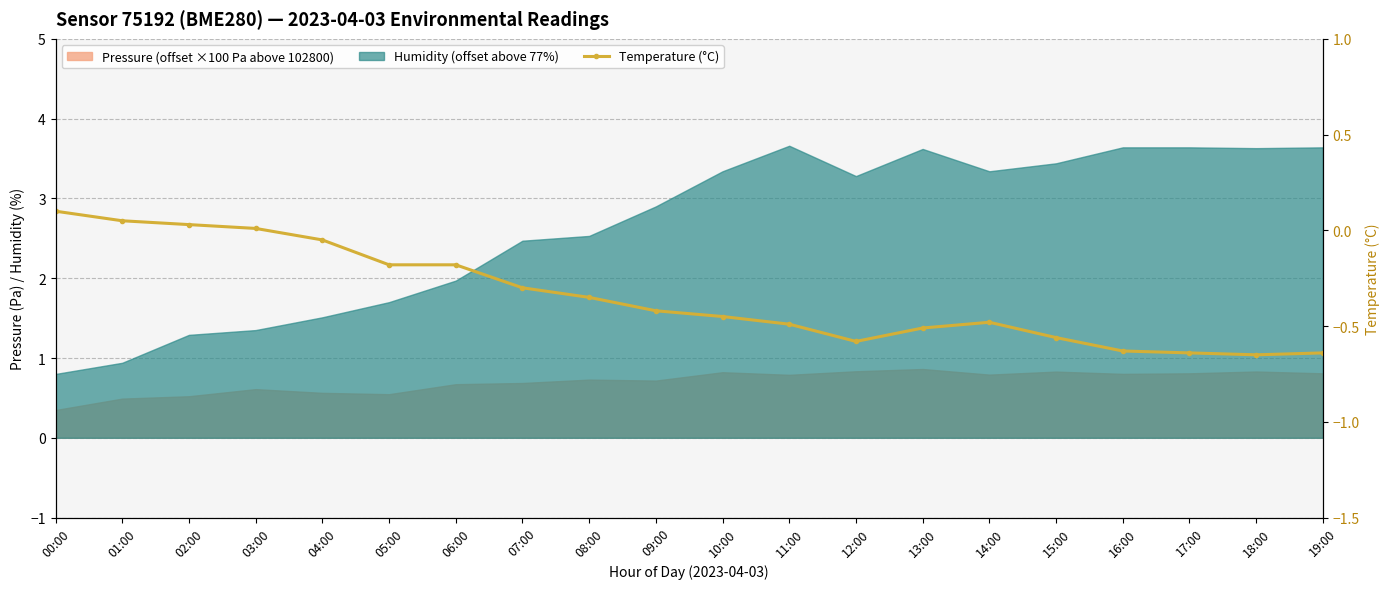

How many negative values are there?

16